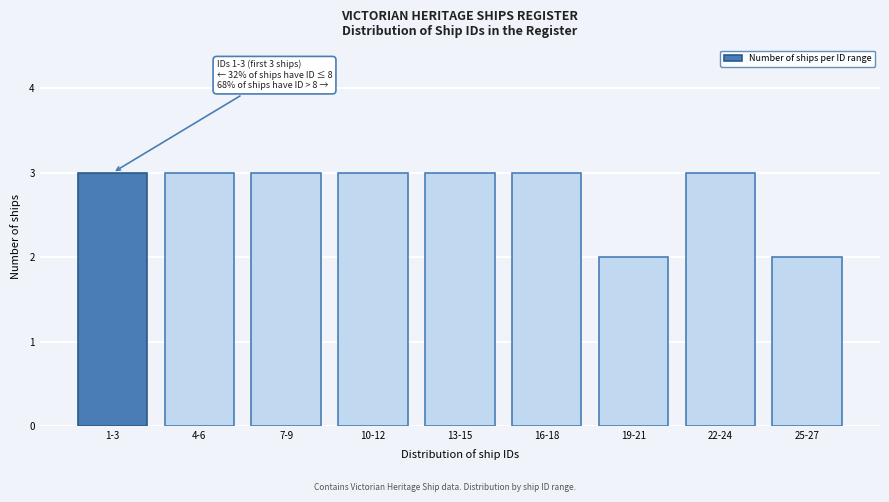

Reading left to right, extract all data points from this chart.

3	3	3	3	3	3	2	3	2